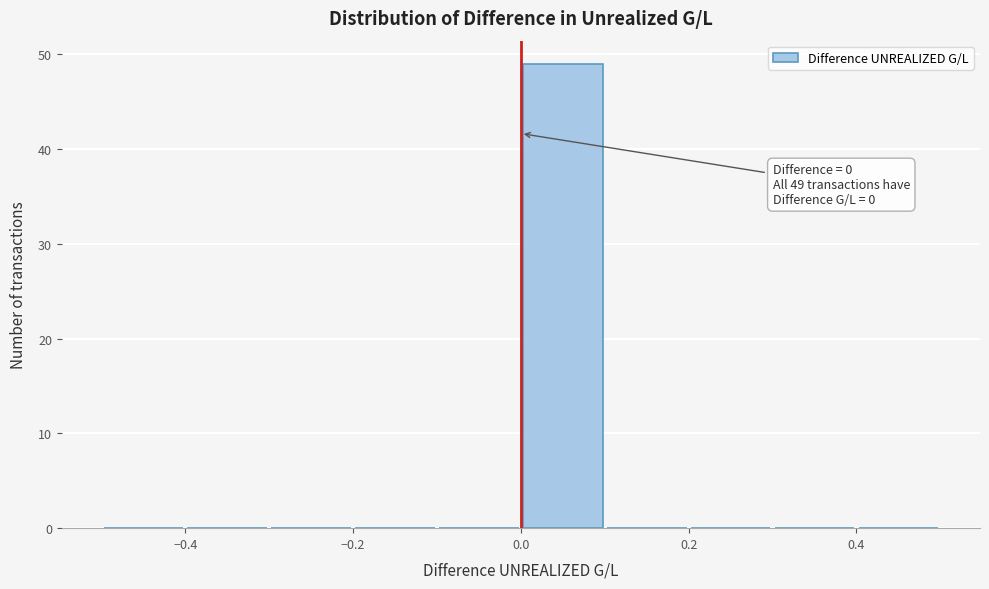

Over which range of the x-axis is the bar tallest?

0.0 to 0.1